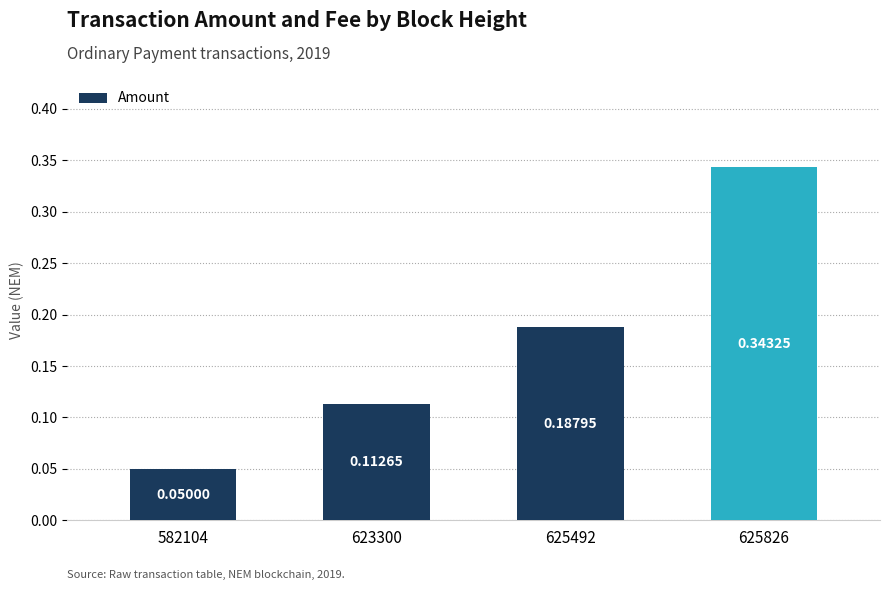

True or false: the data shows 0.3 at 625492.

False